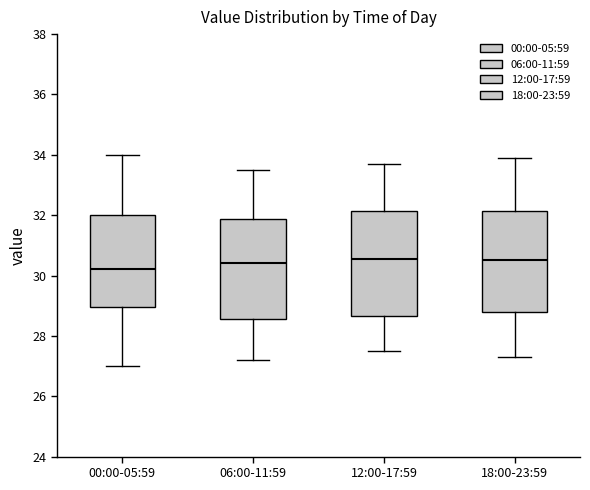

Where does the lower whisker of the box for 12:00-17:59 end on the y-axis? The values are not printed on the chart, so give them approximately, as read against the axis.

27.6